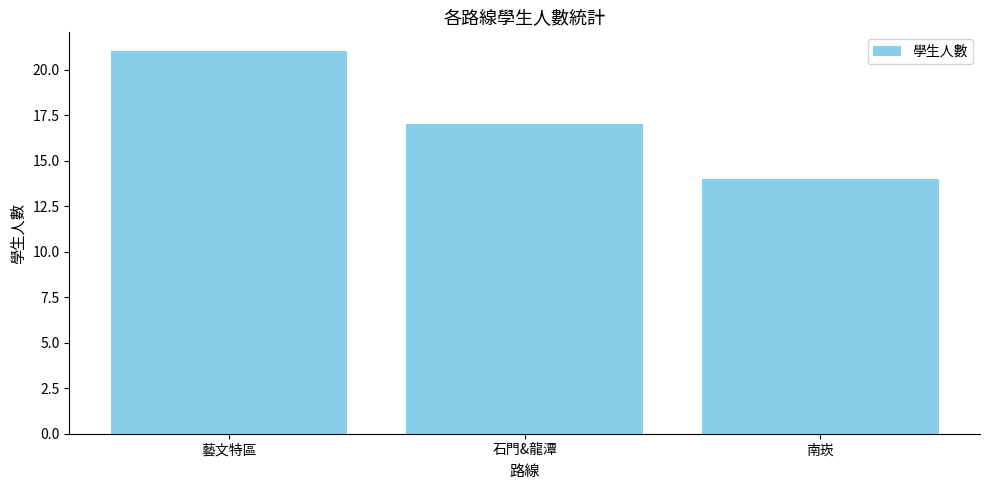

How many values are below 17?

1